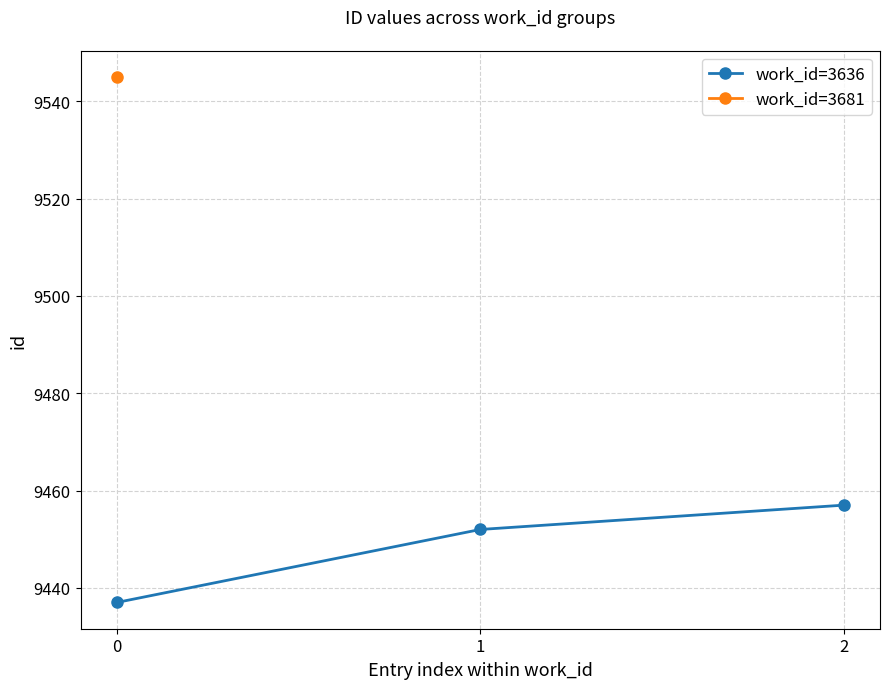

List the labels in order of value, smallest first.

0, 1, 2